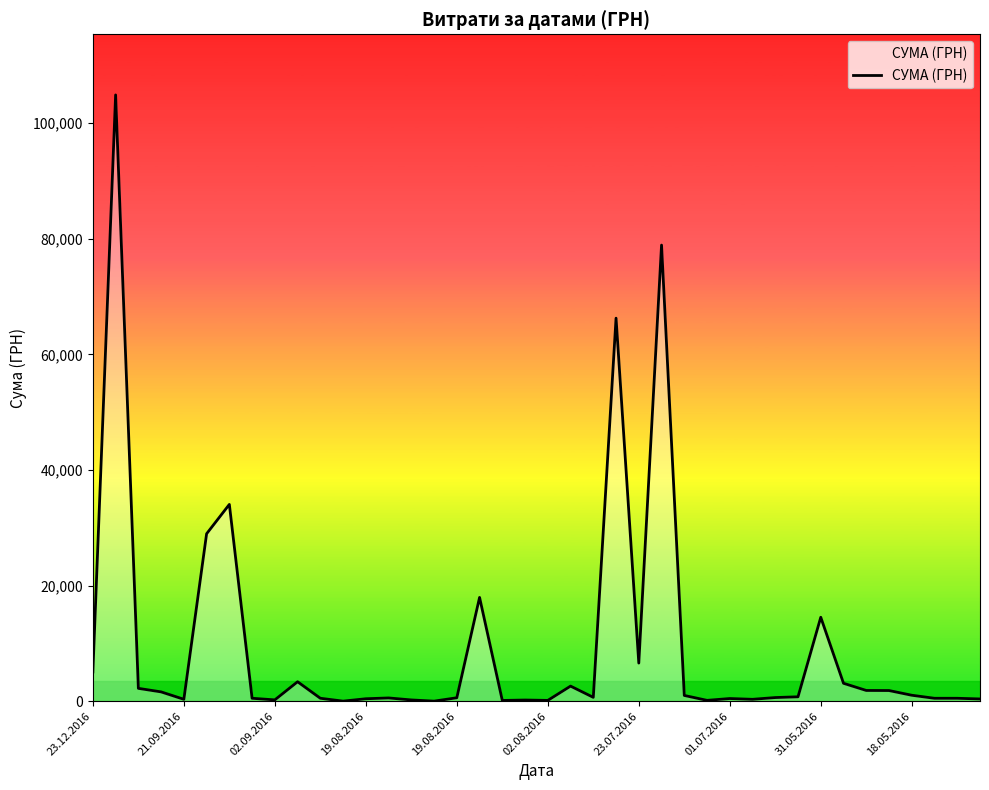

What is the greatest value displayed?

104899.0